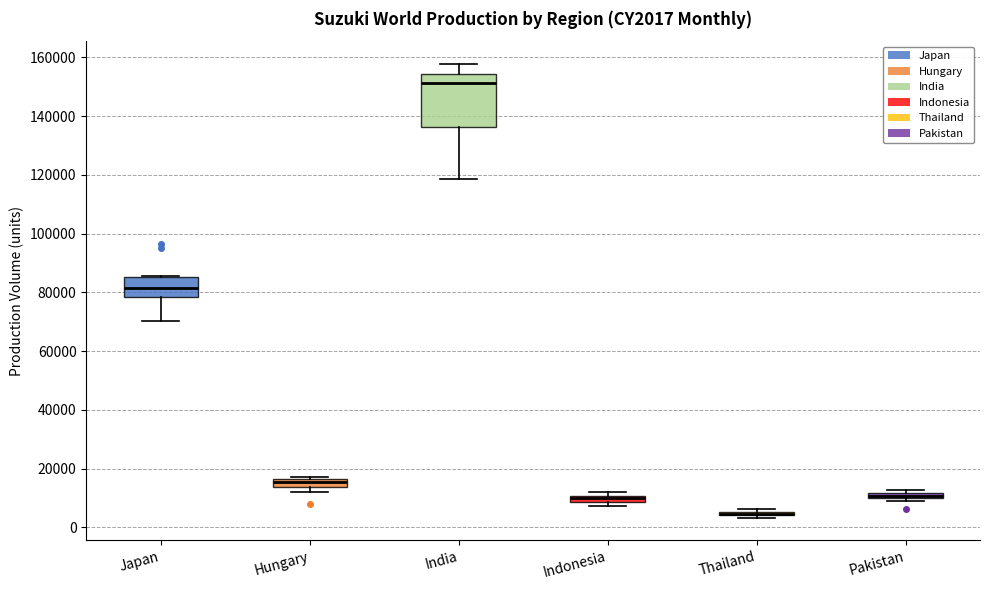

Where does the lower whisker of the box for India end on the y-axis? The values are not printed on the chart, so give them approximately, as read against the axis.

118000